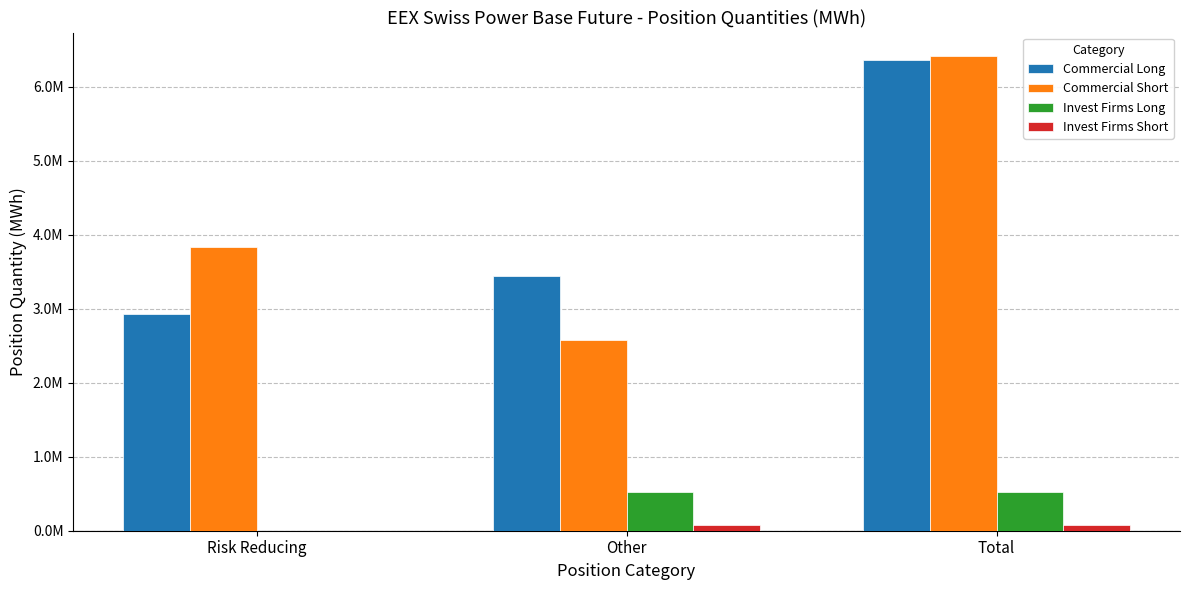

What is the total value across all series at Other?

6615045